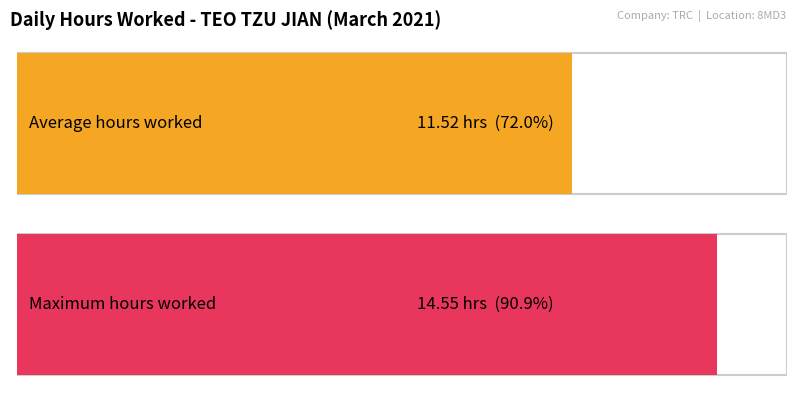

Count the number of data series in this chart.

1